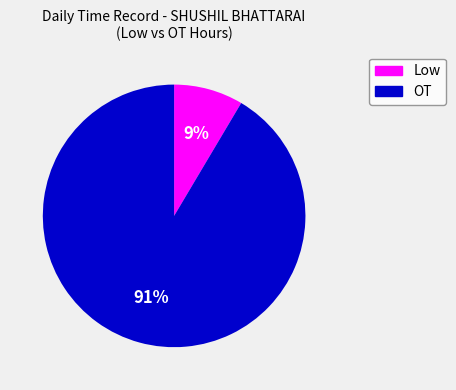

Is there a majority slice in this chart?

Yes